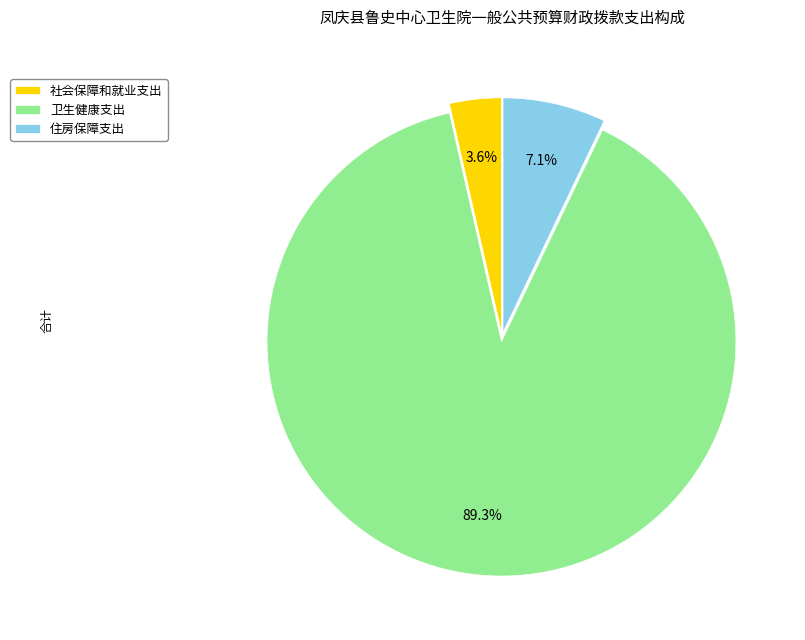

What is the total percentage of 社会保障和就业支出 and 卫生健康支出?

92.9%